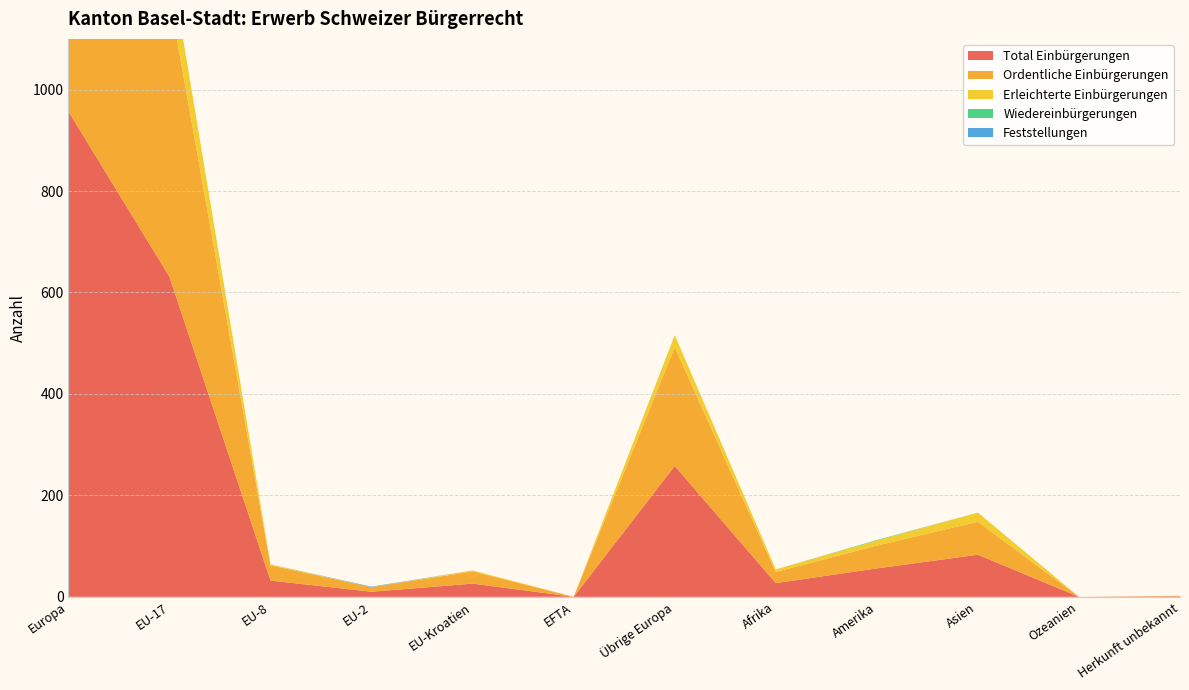

Reading left to right, extract all data points from this chart.

Total Einbürgerungen: Europa=957	EU-17=631	EU-8=32	EU-2=10	EU-Kroatien=26	EFTA=0	Übrige Europa=258	Afrika=27	Amerika=56	Asien=83	Ozeanien=0	Herkunft unbekannt=1
Ordentliche Einbürgerungen: Europa=848	EU-17=551	EU-8=30	EU-2=9	EU-Kroatien=24	EFTA=0	Übrige Europa=234	Afrika=22	Amerika=45	Asien=65	Ozeanien=0	Herkunft unbekannt=1
Erleichterte Einbürgerungen: Europa=108	EU-17=80	EU-8=2	EU-2=0	EU-Kroatien=2	EFTA=0	Übrige Europa=24	Afrika=5	Amerika=10	Asien=18	Ozeanien=0	Herkunft unbekannt=0
Wiedereinbürgerungen: Europa=0	EU-17=0	EU-8=0	EU-2=0	EU-Kroatien=0	EFTA=0	Übrige Europa=0	Afrika=0	Amerika=1	Asien=0	Ozeanien=0	Herkunft unbekannt=0
Feststellungen: Europa=1	EU-17=0	EU-8=0	EU-2=1	EU-Kroatien=0	EFTA=0	Übrige Europa=0	Afrika=0	Amerika=0	Asien=0	Ozeanien=0	Herkunft unbekannt=0